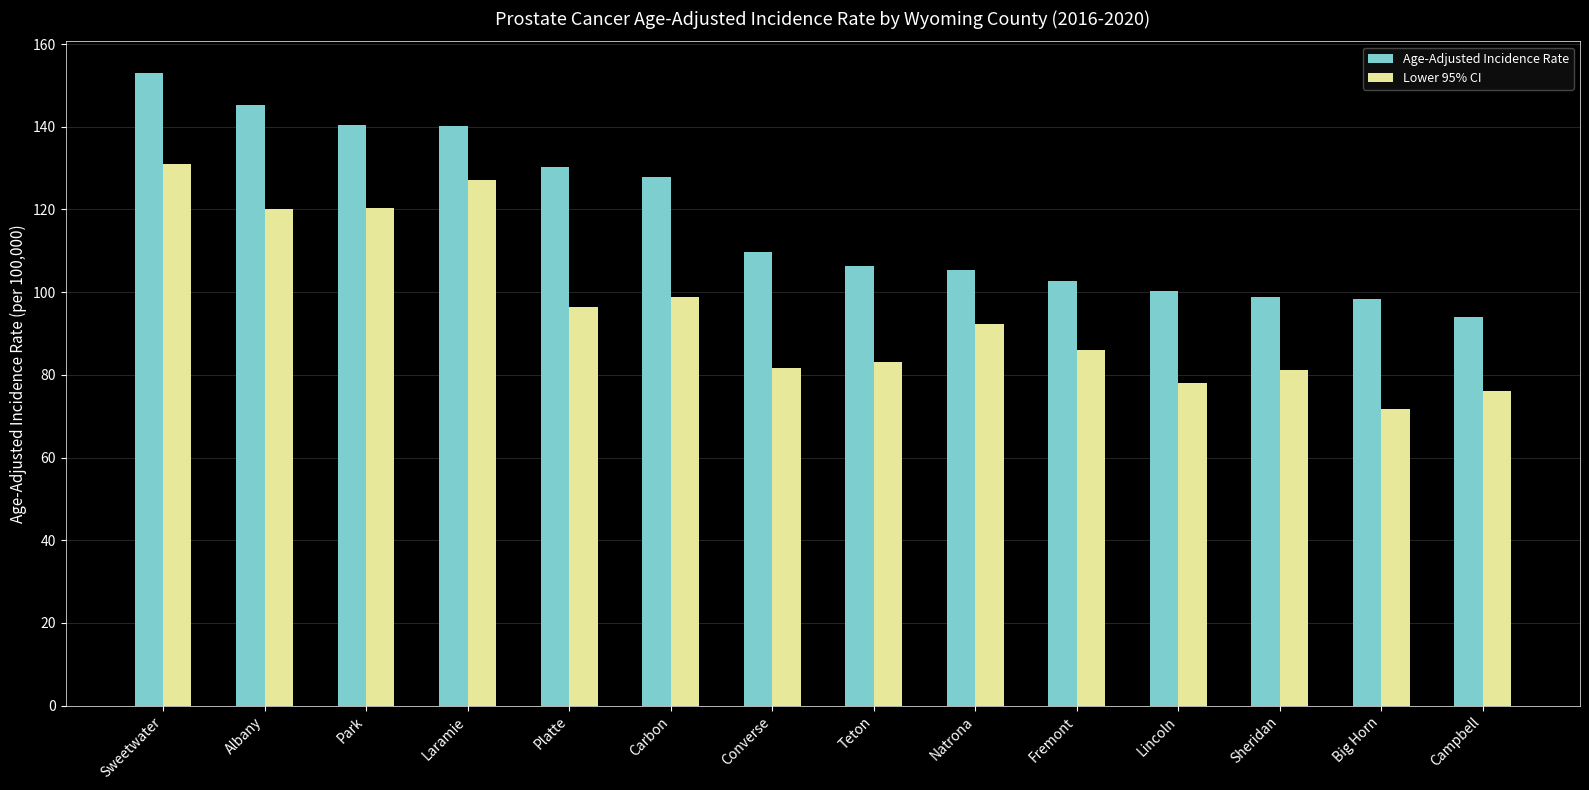

Which series has the largest total across all categories?

Age-Adjusted Incidence Rate